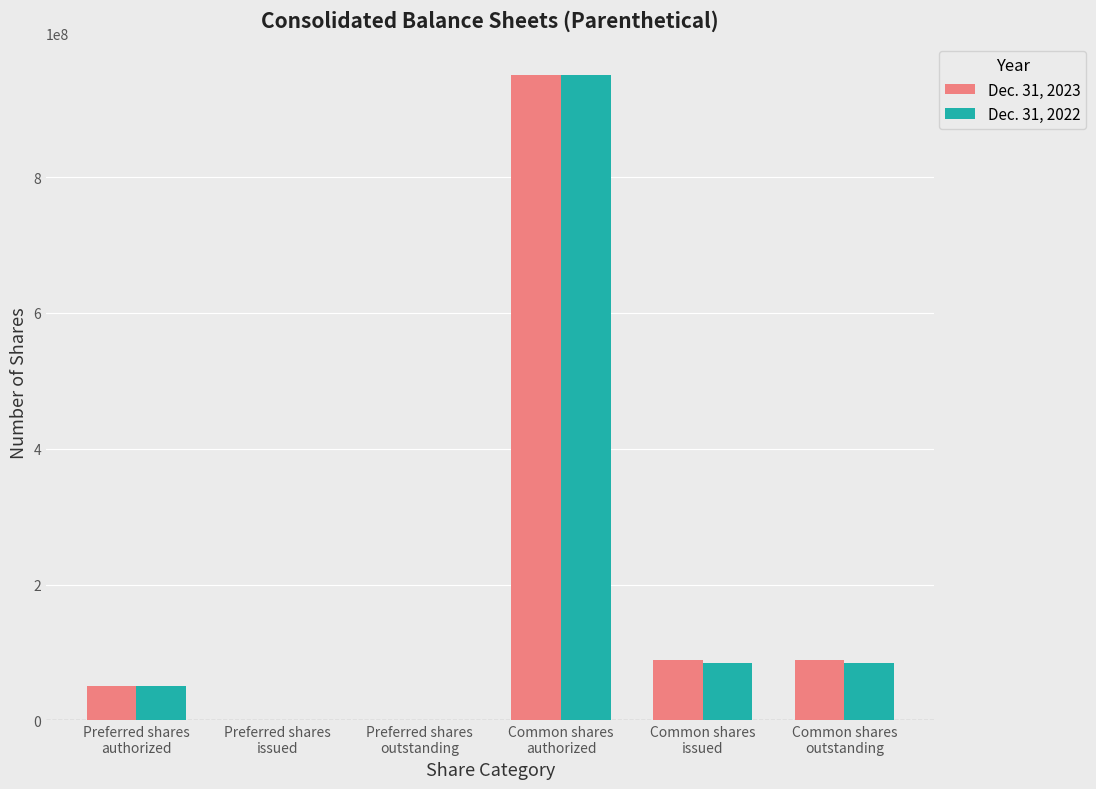

What are all the series names shown in the legend?

Dec. 31, 2023, Dec. 31, 2022